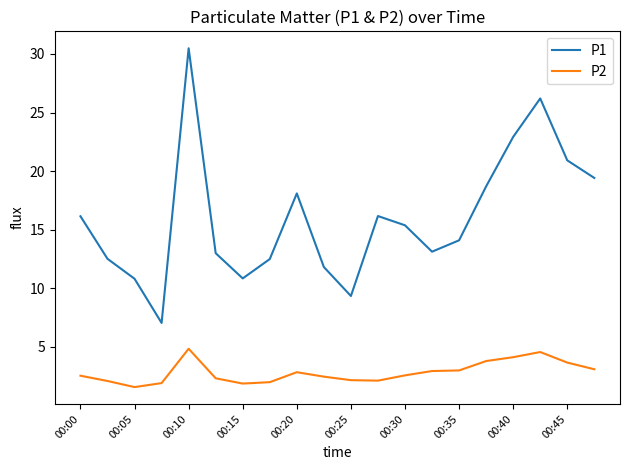

True or false: P2 and P1 cross at least once.

False